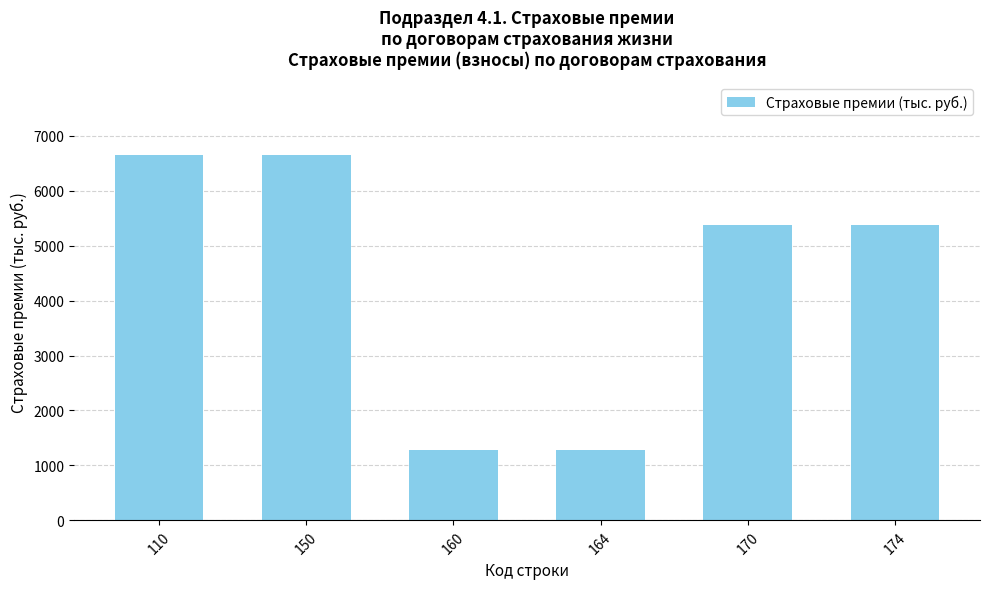

Does the chart contain any negative values?

No